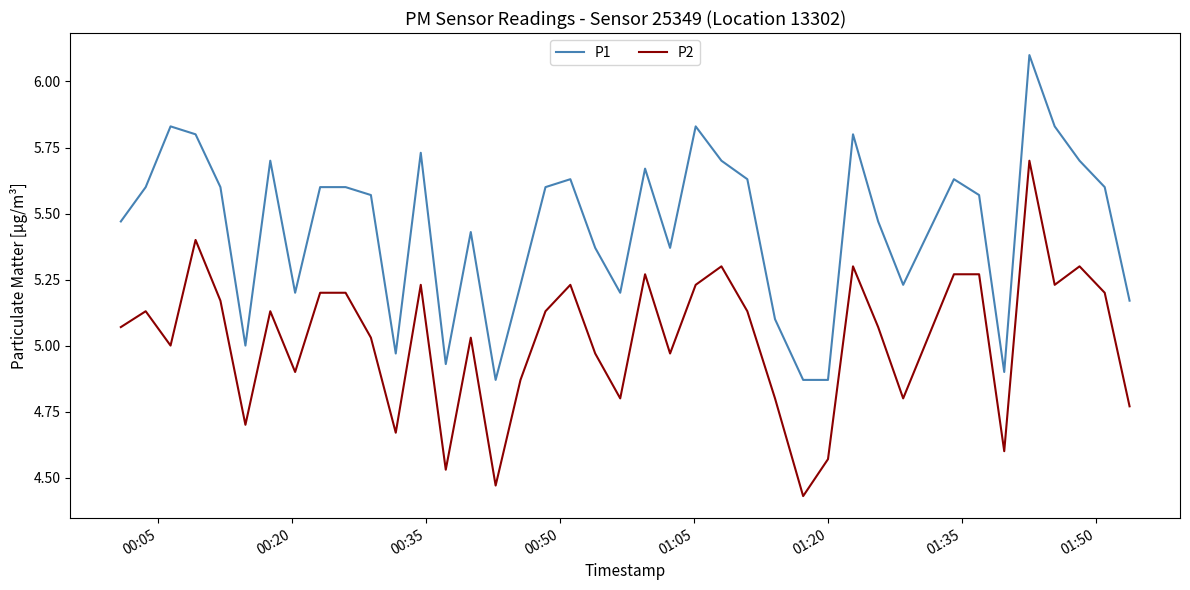

List the series in order of their overall mean, highest first.

P1, P2